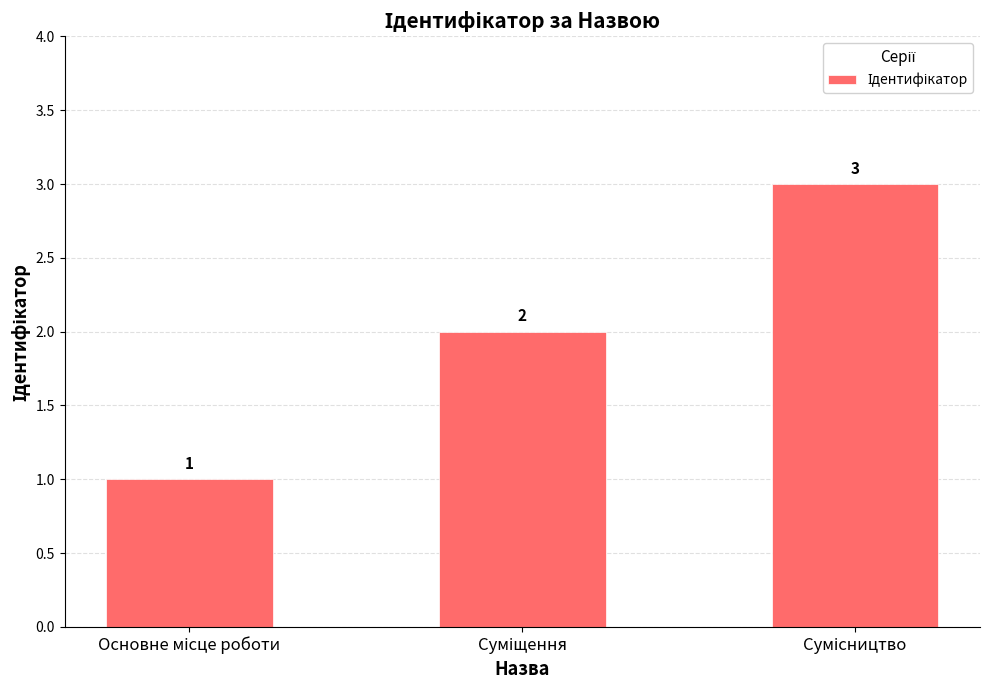

Does the chart contain stacked bars?

No